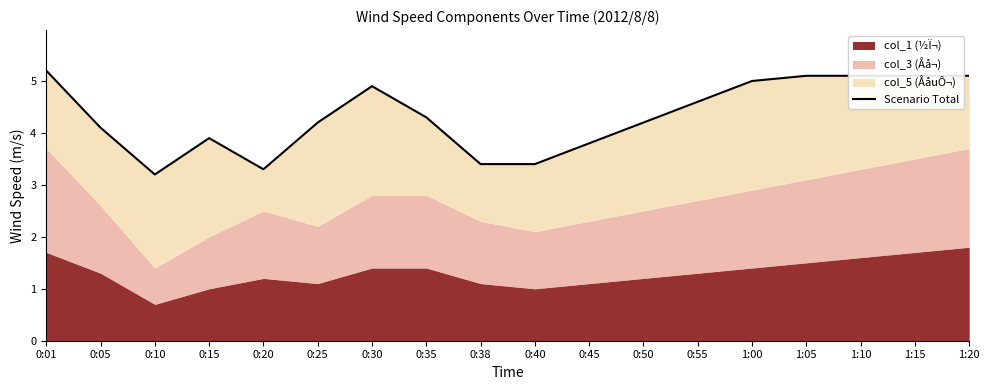

Reading left to right, transcribe all the data shown in this chart.

5.2	4.1	3.2	3.9	3.3	4.2	4.9	4.3	3.4	3.4	3.8	4.2	4.6	5.0	5.1	5.1	5.1	5.1